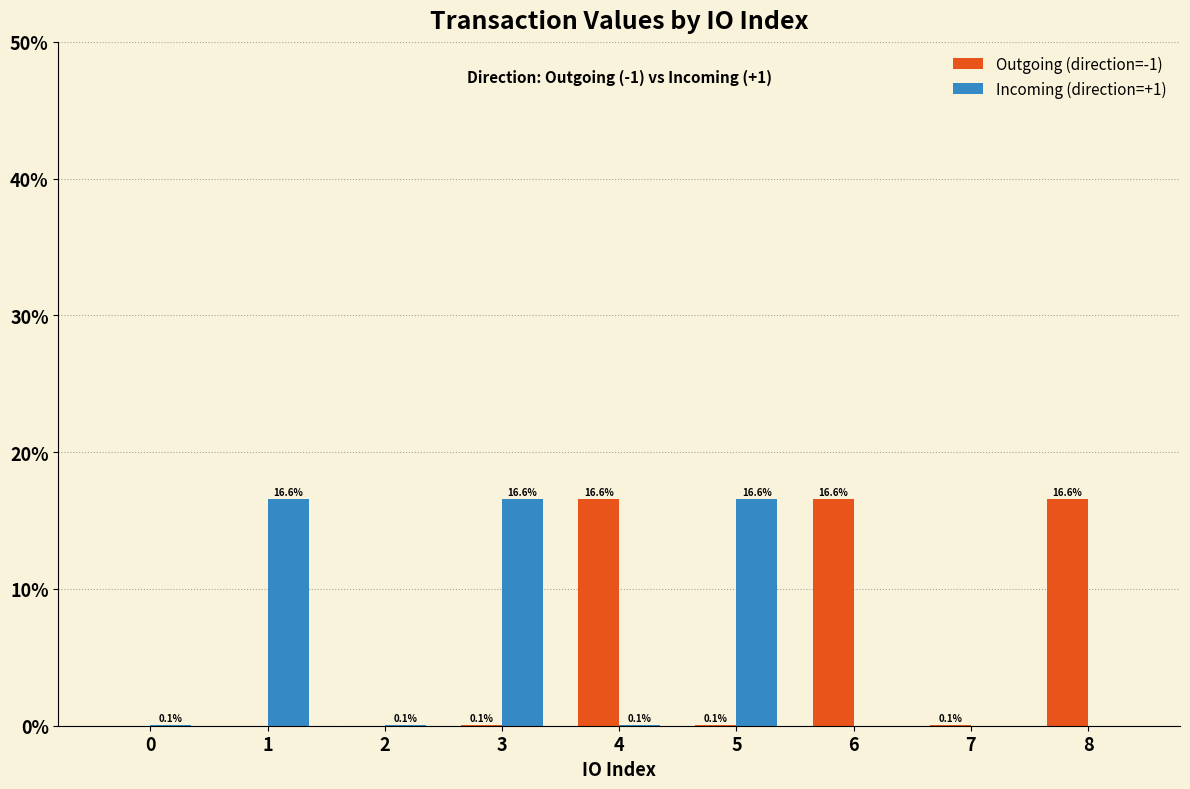

Which series changed the most between 0 and 1?

Incoming (direction=+1)